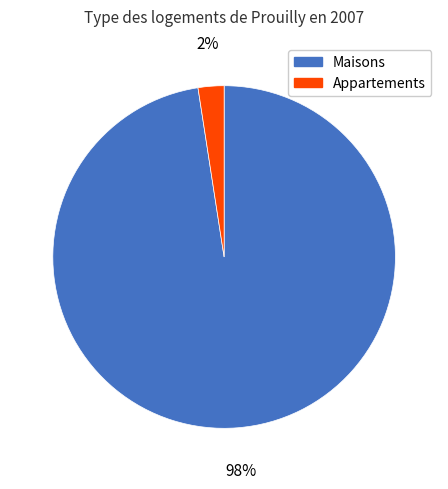

How many slices are in this pie chart?

2